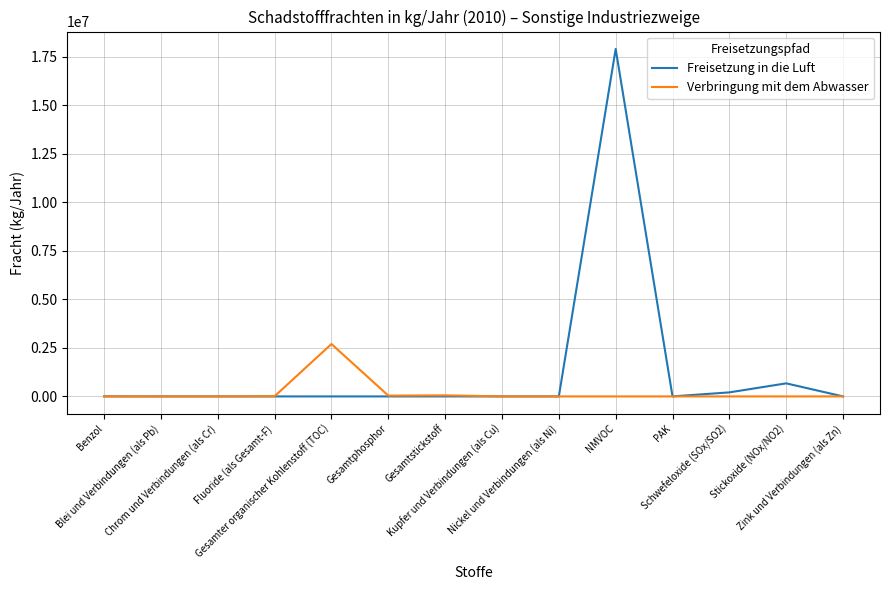

What is the highest value of the Verbringung mit dem Abwasser series?

2698200